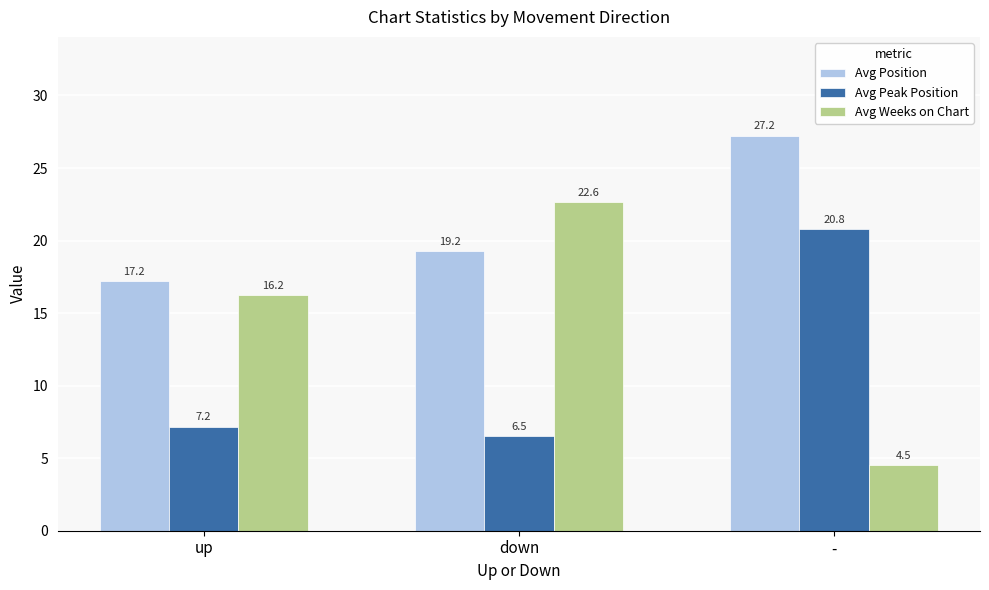

What are all the series names shown in the legend?

Avg Position, Avg Peak Position, Avg Weeks on Chart